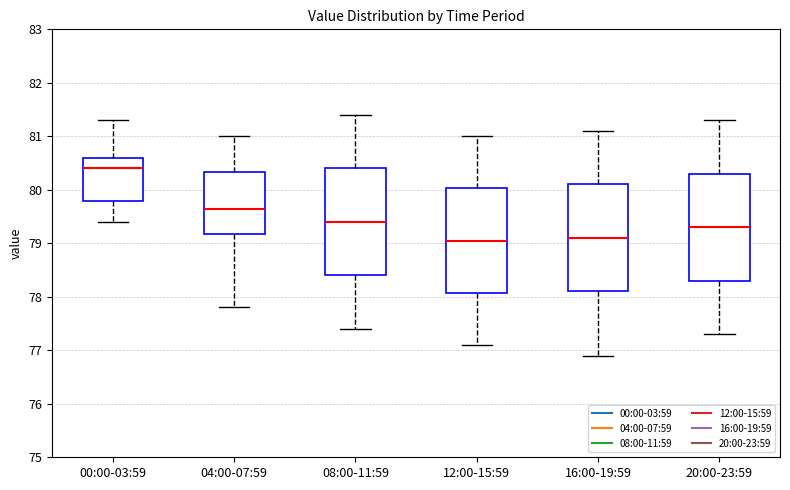

Reading left to right, transcribe this box plot: for each box, give where its median line is, the range the box spans, and where its two whiskers end, as read against the y-axis. The values are not printed on the chart, so give them approximately, as read against the axis.

00:00-03:59: median 80.4, box 79.8 to 80.6, whiskers 79.4 to 81.3
04:00-07:59: median 79.7, box 79.2 to 80.3, whiskers 77.8 to 81.0
08:00-11:59: median 79.4, box 78.4 to 80.4, whiskers 77.4 to 81.4
12:00-15:59: median 79.1, box 78.1 to 80.0, whiskers 77.1 to 81.0
16:00-19:59: median 79.1, box 78.1 to 80.1, whiskers 76.9 to 81.1
20:00-23:59: median 79.3, box 78.3 to 80.3, whiskers 77.3 to 81.3